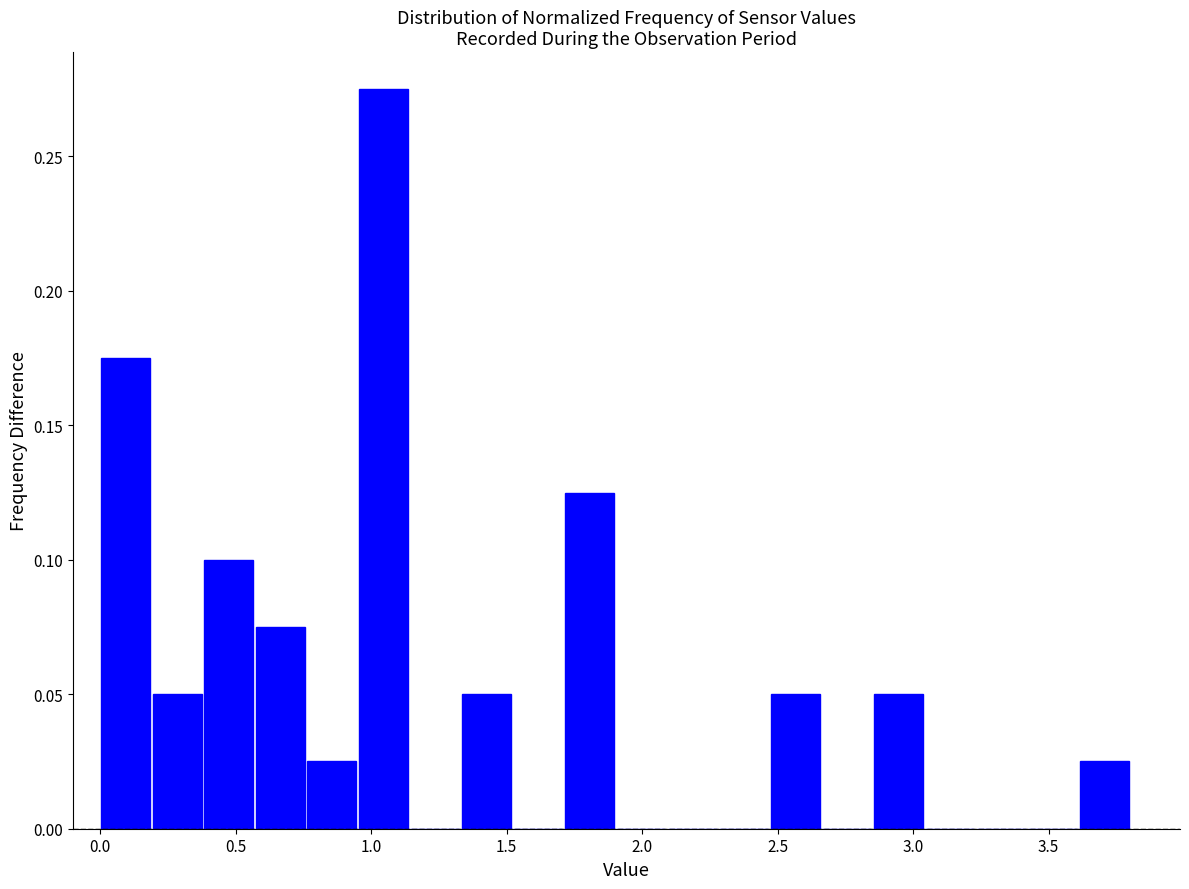

Read against the x-axis, roughly where is the centre of the tallest bar?

1.05